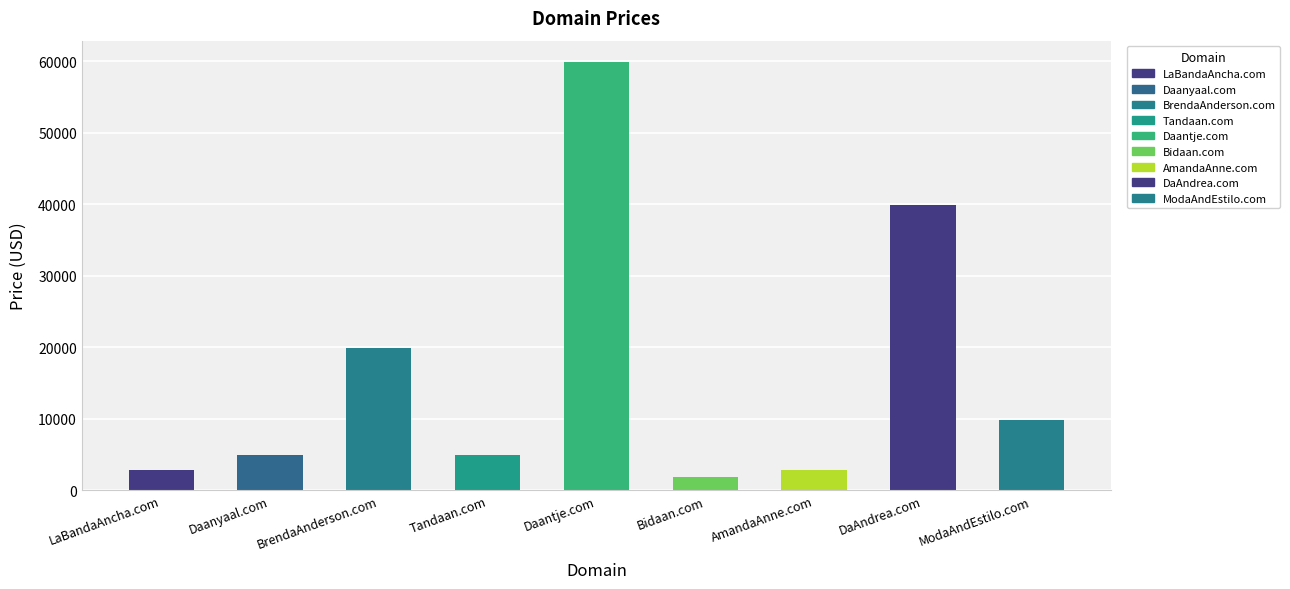

What is the change in value from LaBandaAncha.com to BrendaAnderson.com?

+17000